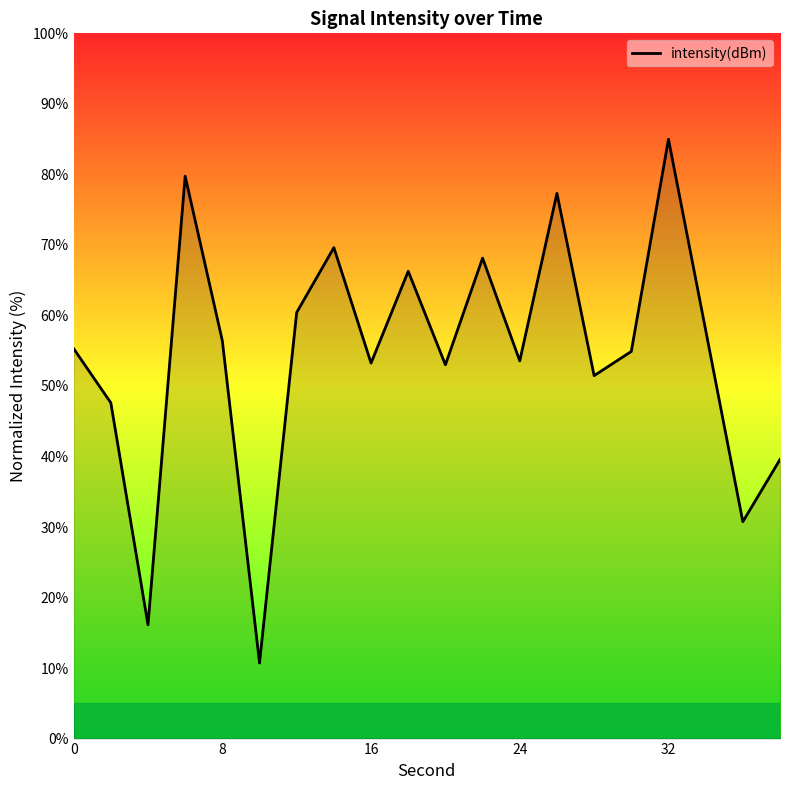

What is the difference between the maximum and minimum values?

74.3